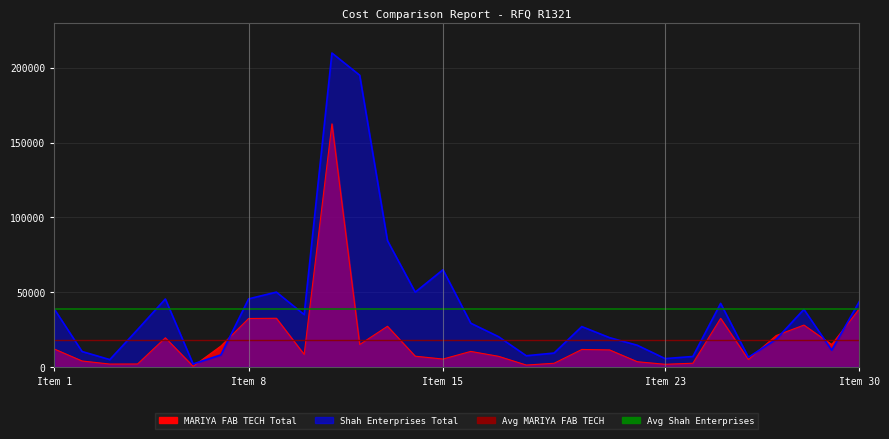

Count the number of data series in this chart.

2